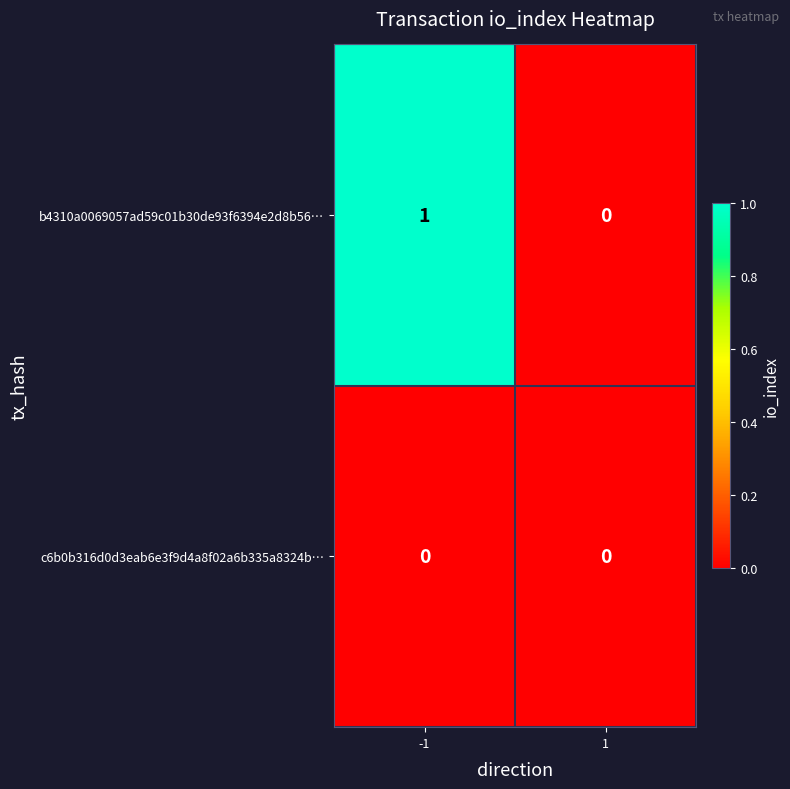

Between -1 and 1, which series saw the biggest shift?

b4310a0069057ad59c01b30de93f6394e2d8b56…